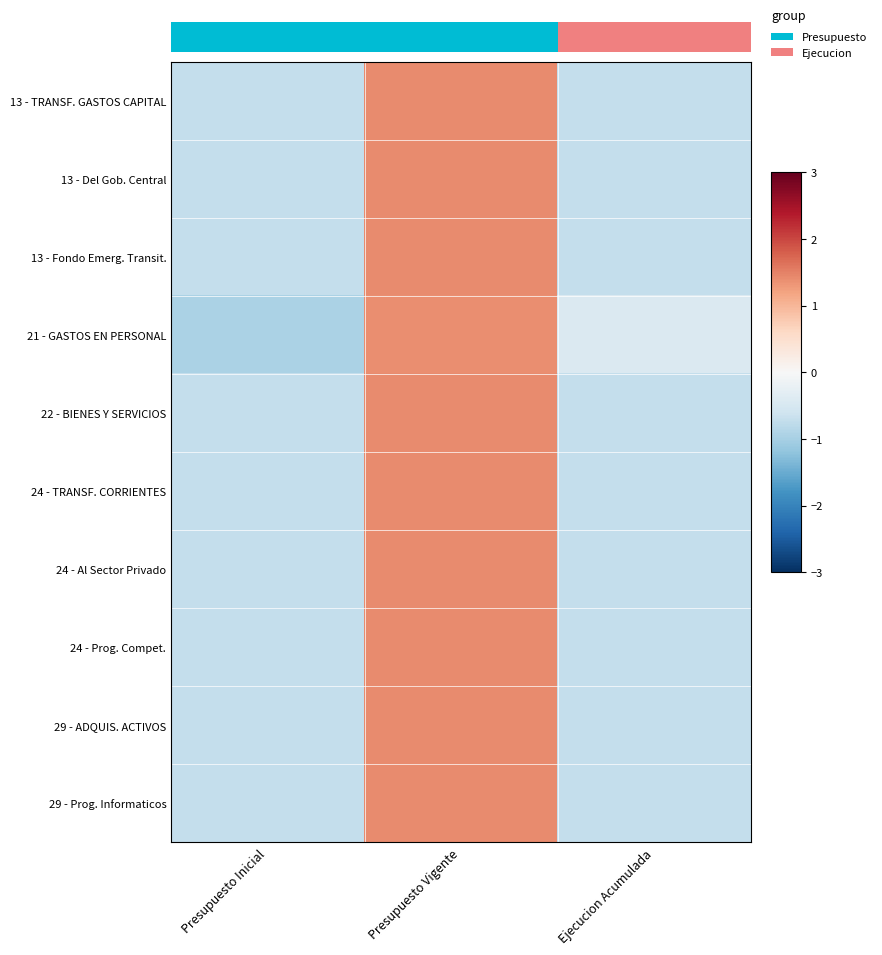

The value of 24 - Al Sector Privado at Presupuesto Inicial is -0.7. True or false?

True